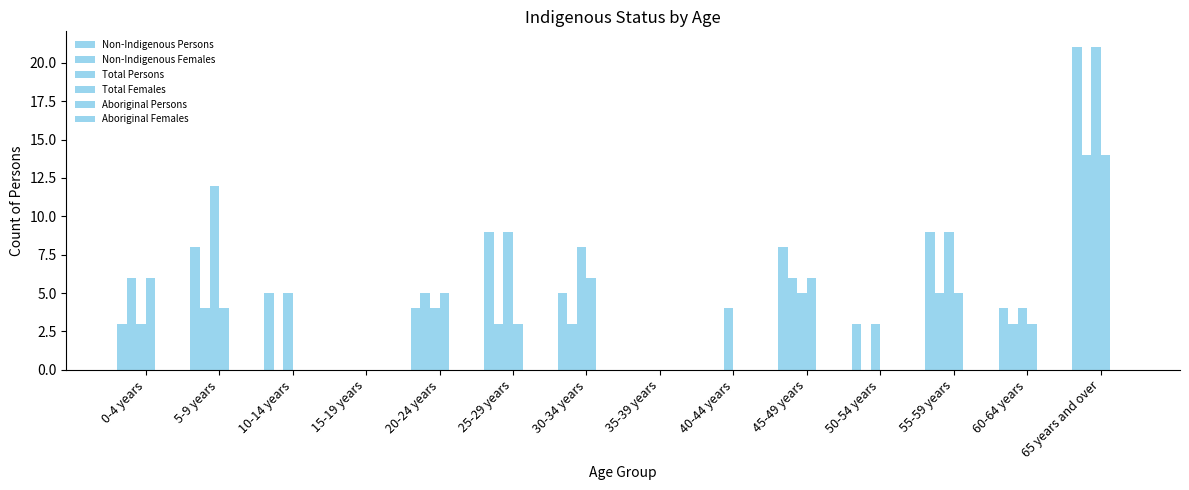

Which category has the highest value across all series?

65 years and over